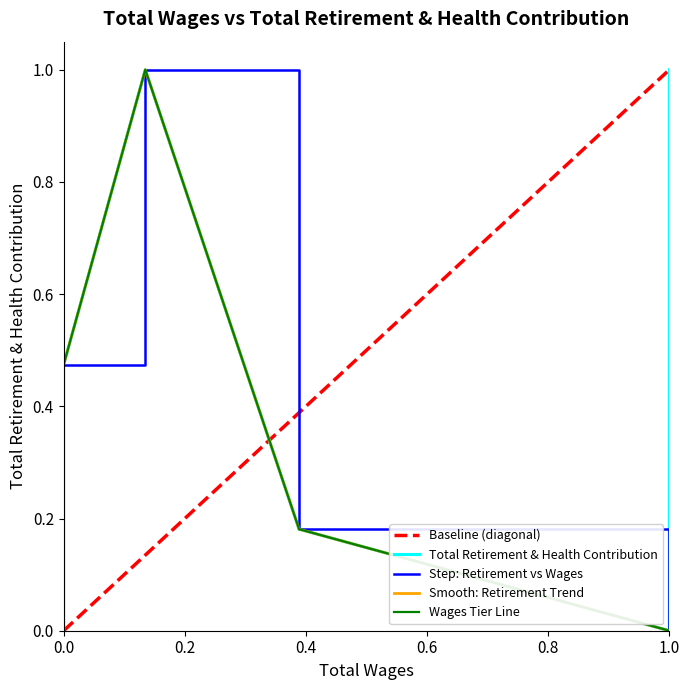

What is the sum of all values?

1.7